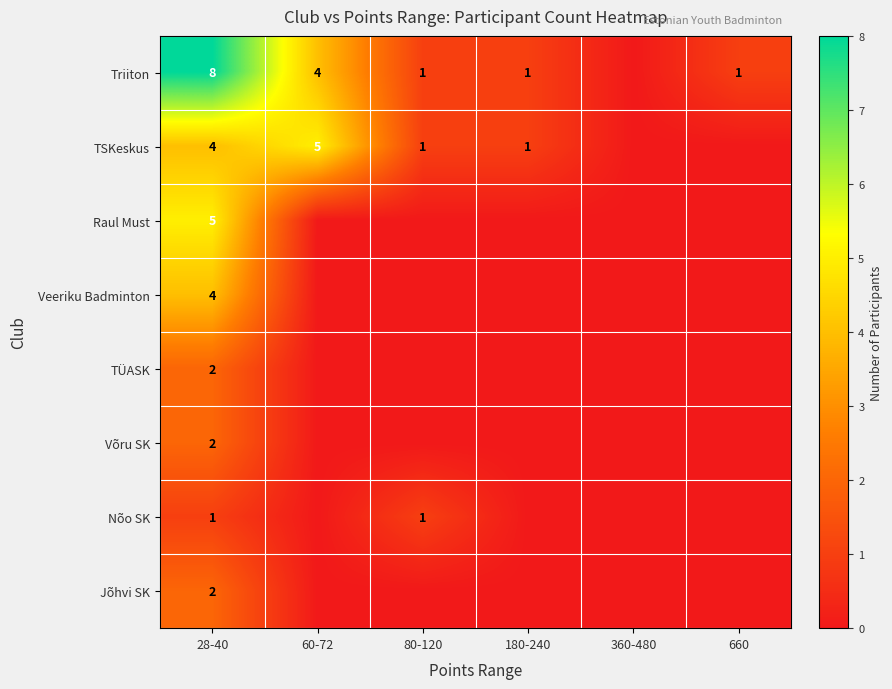

The TSKeskus series shows 9 at 60-72. True or false?

False